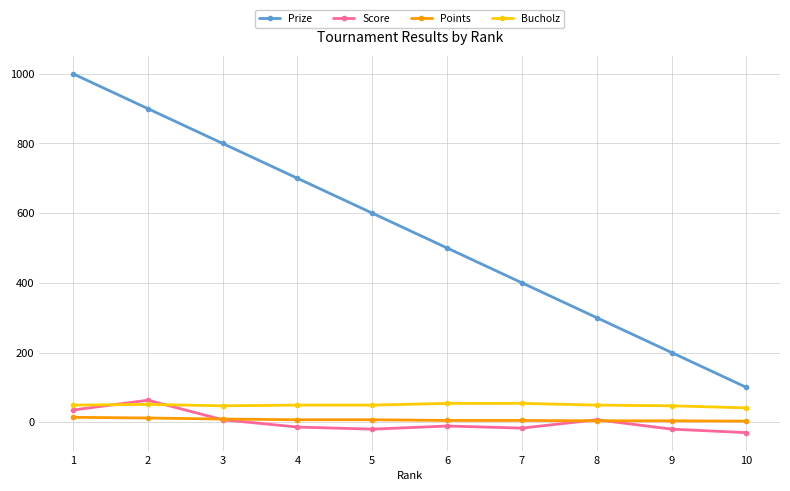

What is the spread (max minus min) of values at 6?

511